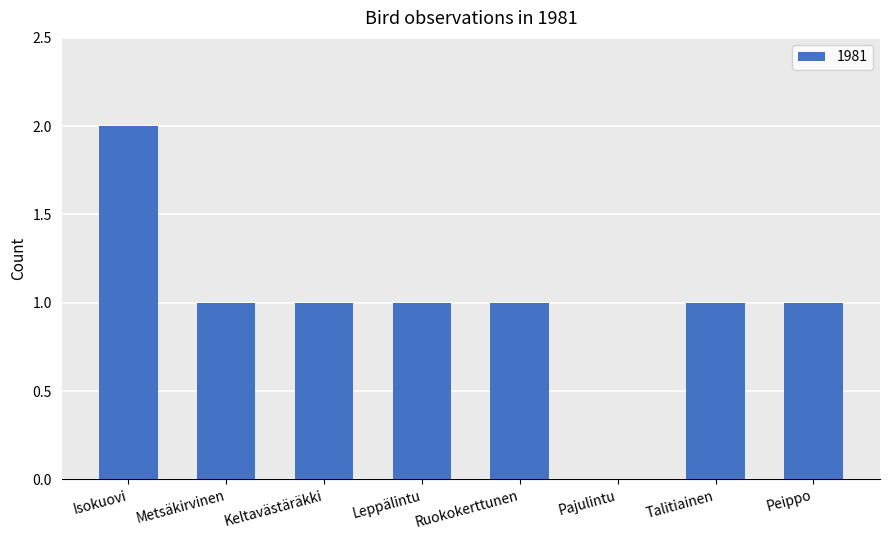

Which category has the highest value across all series?

Isokuovi